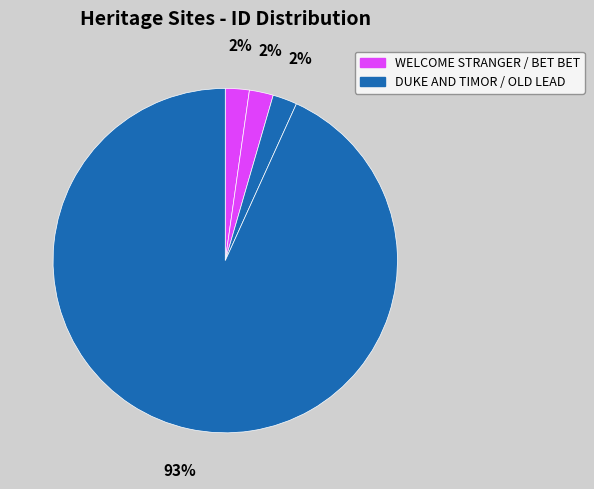

Count the number of slices in the pie.

4